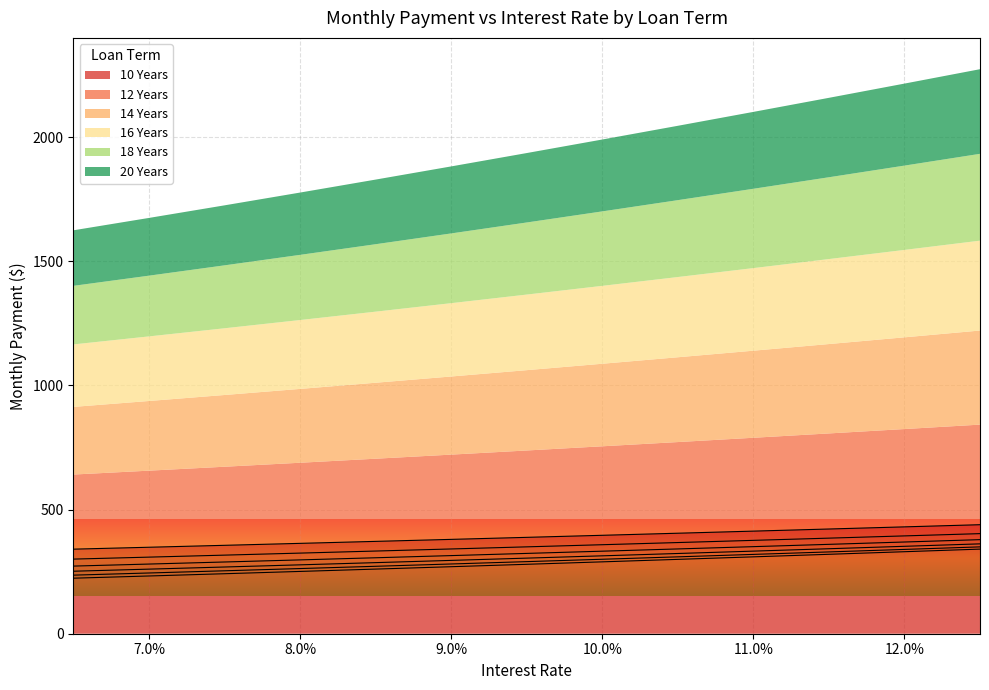

Reading left to right, list all the values displayed in this chart.

10 Years: 340.6	348.3	356.1	364.0	372.0	380.0	388.2	396.5	404.8	413.3	421.8	430.4	439.1
12 Years: 300.6	308.5	316.6	324.7	333.0	341.4	349.9	358.5	367.2	376.1	385.0	394.0	403.2
14 Years: 272.4	280.6	288.9	297.4	306.0	314.7	323.5	332.5	341.5	350.7	360.0	369.4	379.0
16 Years: 251.7	260.2	268.7	277.5	286.3	295.4	304.5	313.8	323.2	332.7	342.3	352.1	362.0
18 Years: 236.0	244.7	253.5	262.5	271.6	280.9	290.4	300.0	309.7	319.5	329.5	339.6	349.8
20 Years: 223.7	232.6	241.7	250.9	260.3	269.9	279.6	289.5	299.5	309.7	319.9	330.3	340.8